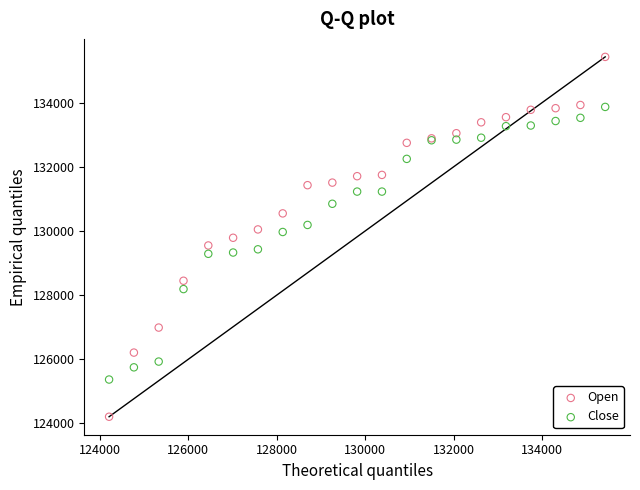

Which series contains the lowest Y value?

Open